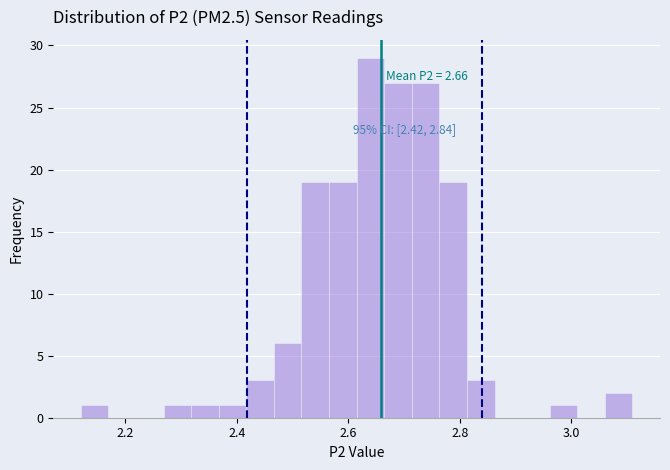

Read against the x-axis, roughly where is the centre of the tallest bar?

2.64